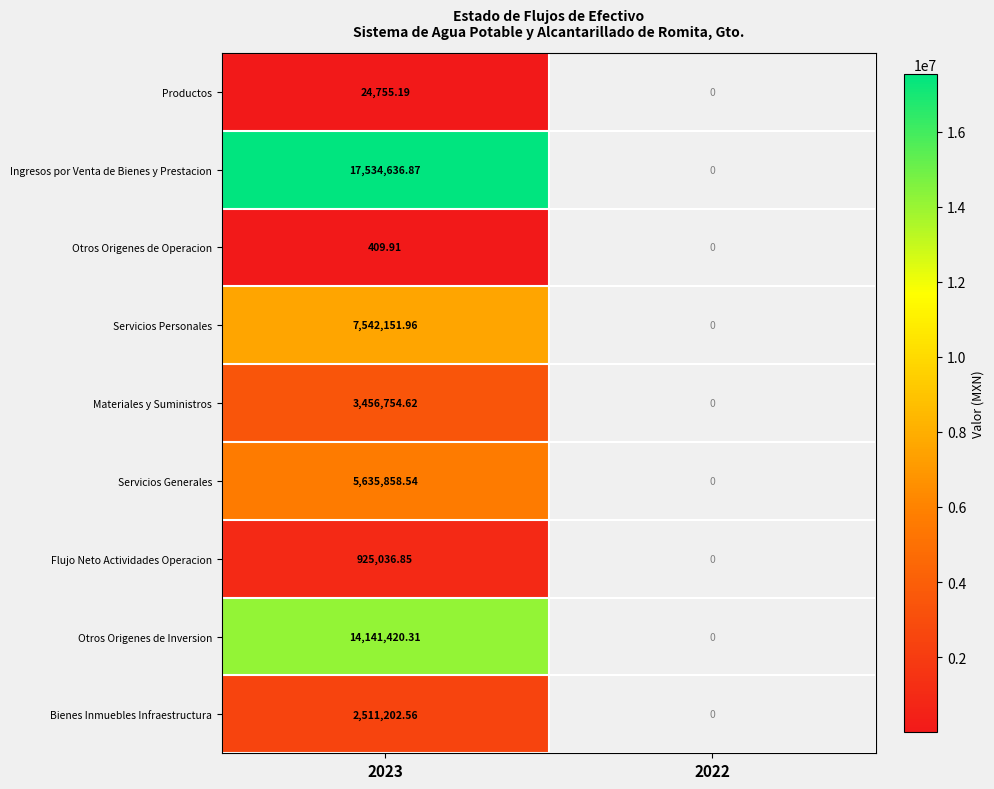

Rank the series at 2023 from lowest to highest value.

Otros Origenes de Operacion, Productos, Flujo Neto Actividades Operacion, Bienes Inmuebles Infraestructura, Materiales y Suministros, Servicios Generales, Servicios Personales, Otros Origenes de Inversion, Ingresos por Venta de Bienes y Prestacion